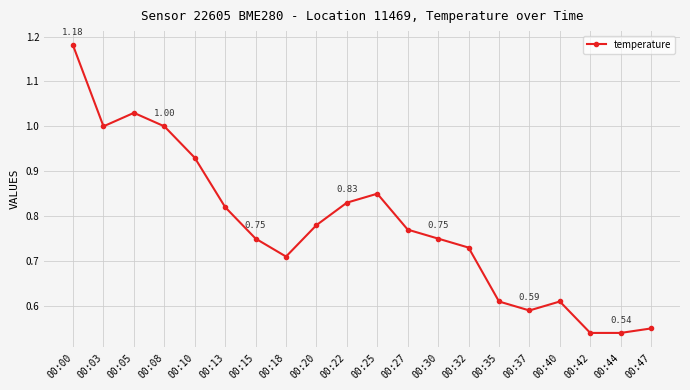

Where is the first local maximum?

00:05